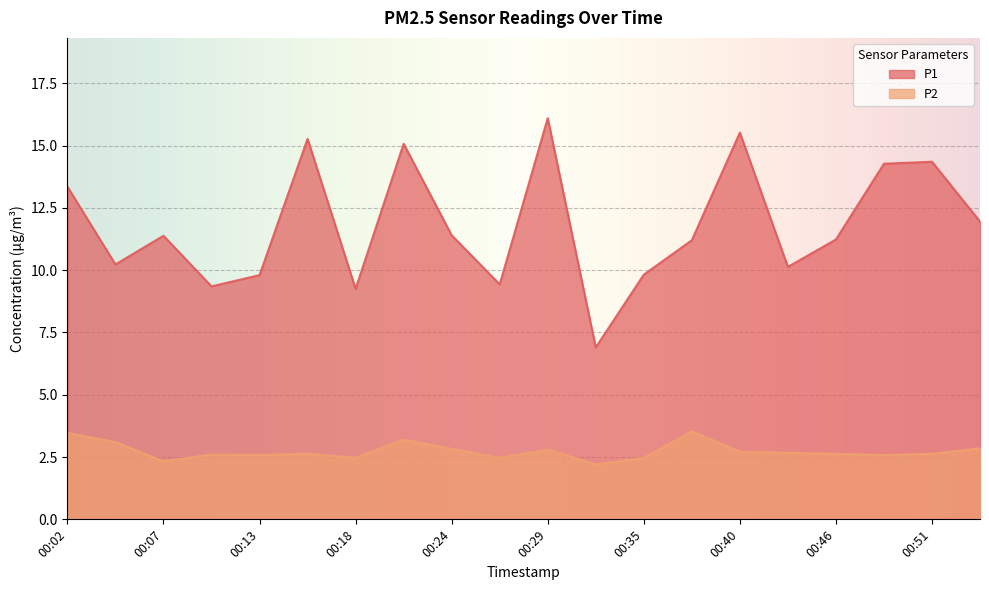

The value of P2 at 00:10 is 1.6. True or false?

False